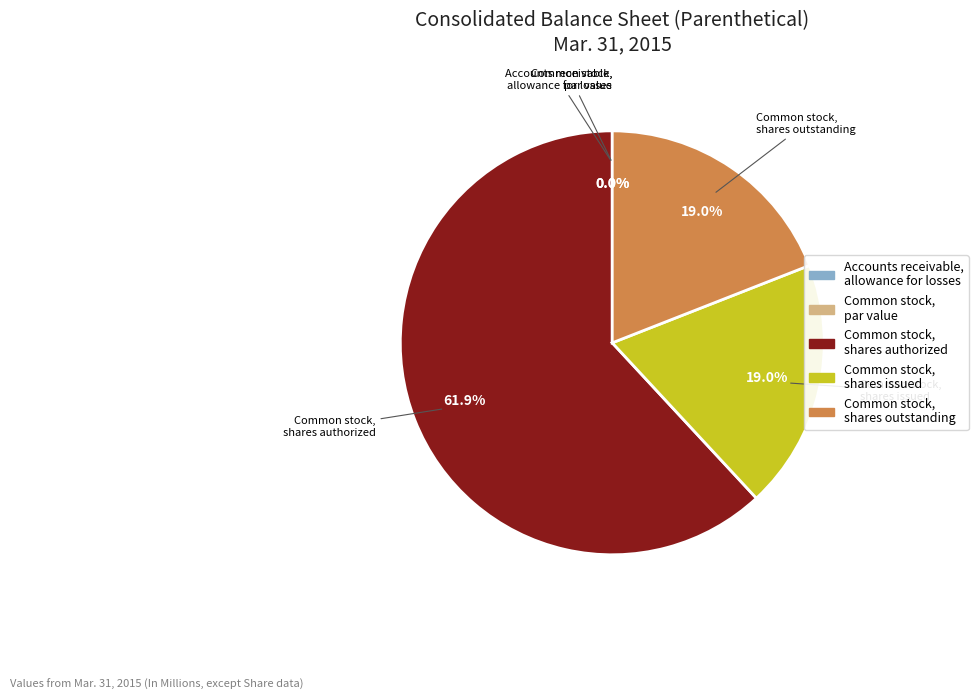

Does Common stock, shares outstanding represent more than half of the total?

No